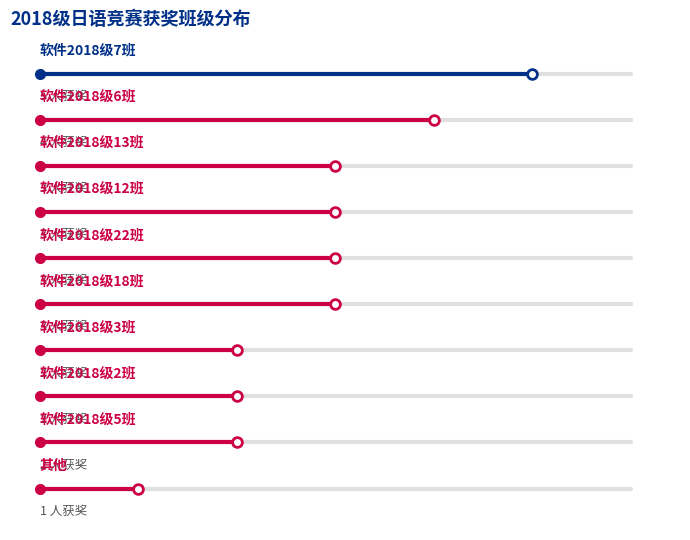

The 软件2018级6班 series shows 8 at 4. True or false?

True